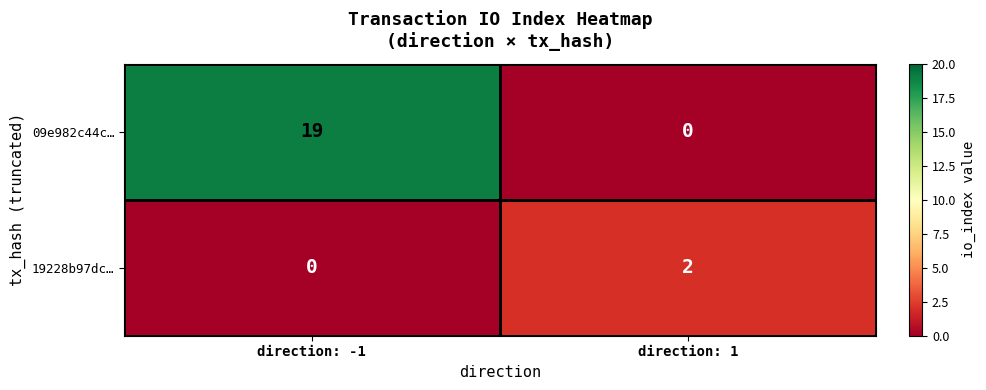

What is the difference between the maximum and minimum values in the 09e982c44c… series?

19